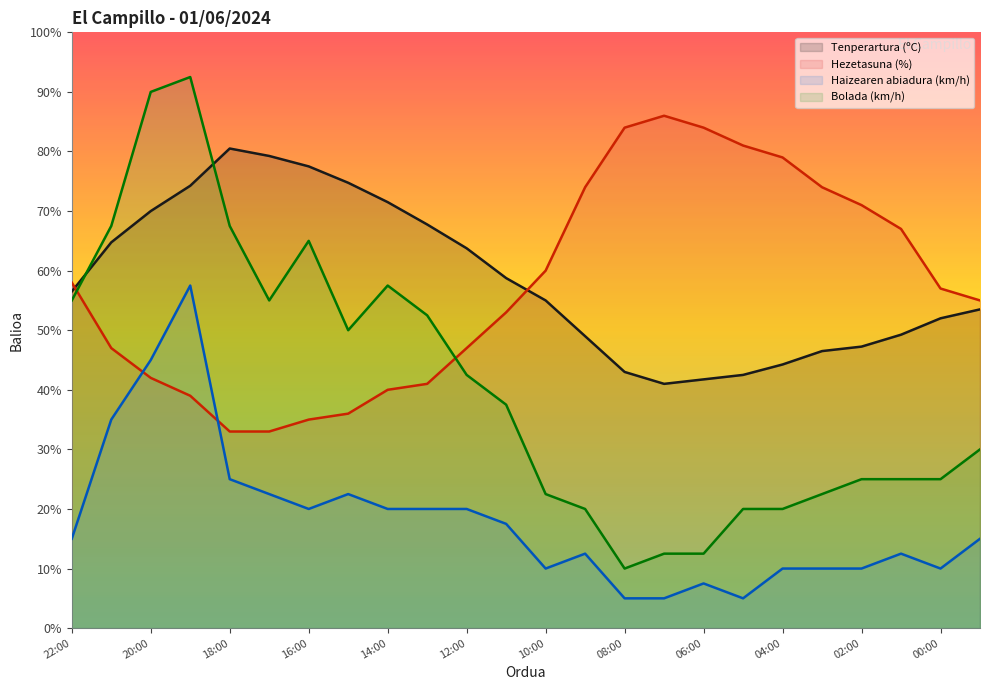

Between 11:00 and 19:00, which is larger?

19:00